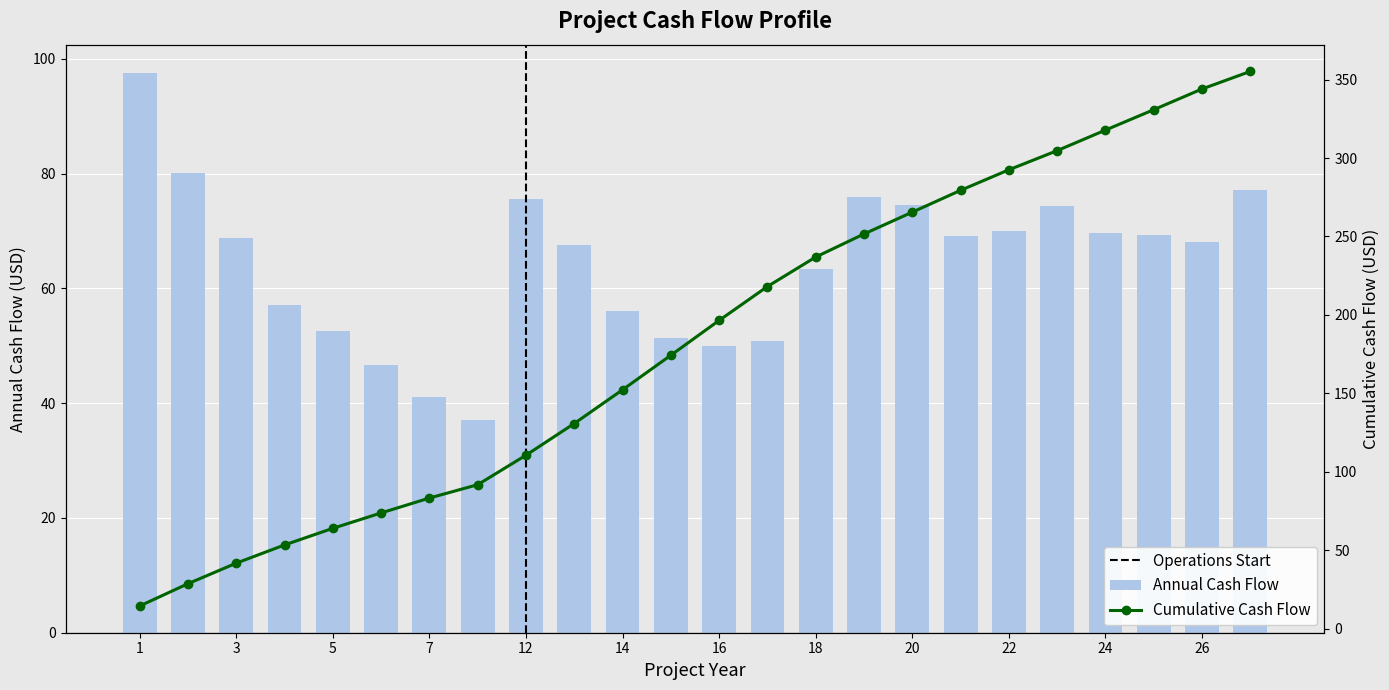

List the labels in order of value, largest first.

1, 2, 27, 19, 12, 20, 23, 22, 24, 25, 21, 3, 26, 13, 18, 4, 14, 5, 15, 17, 16, 6, 7, 8